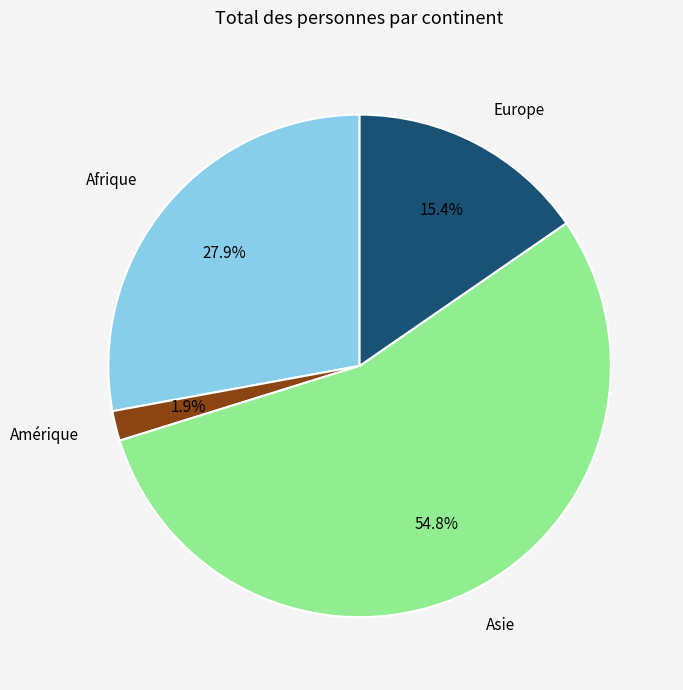

What is the majority slice?

Asie